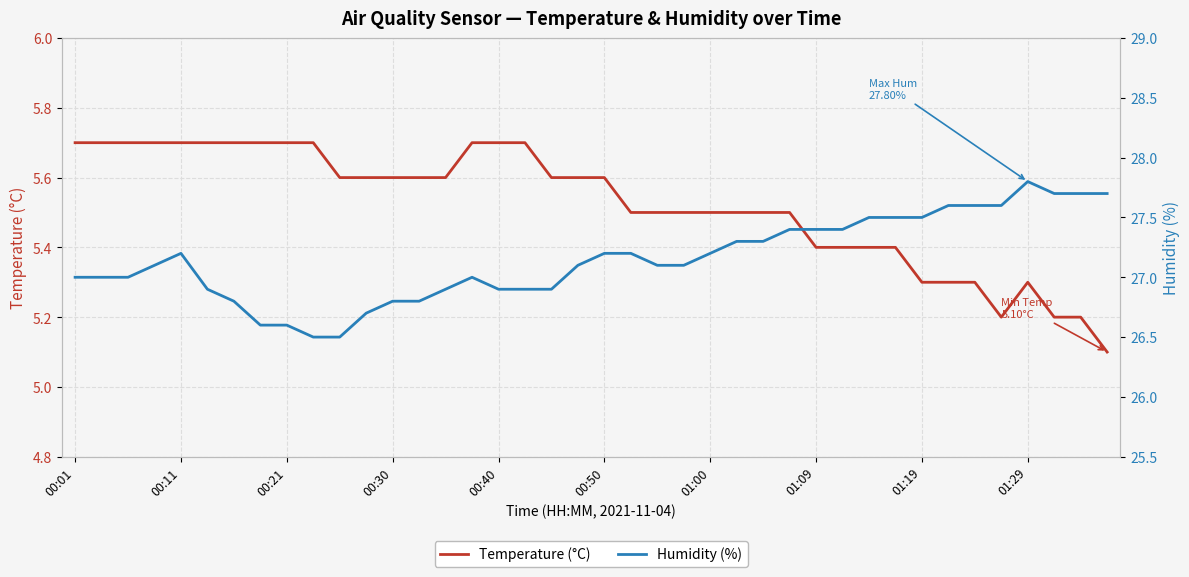

The value of Humidity (%) at 38 is 27.7. True or false?

True